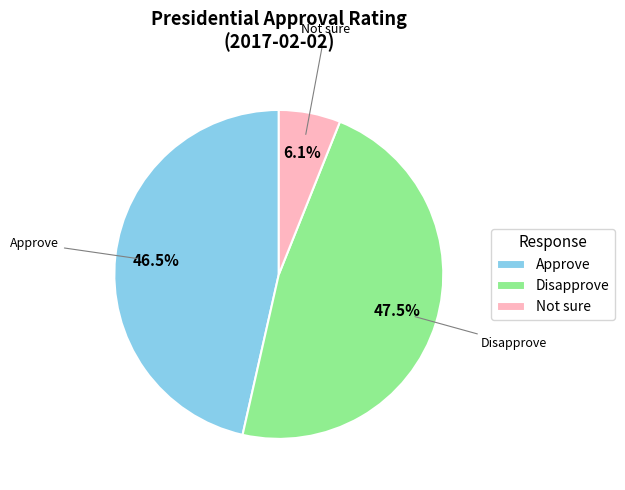

To the nearest percent, what percentage of the pie is Not sure?

6%